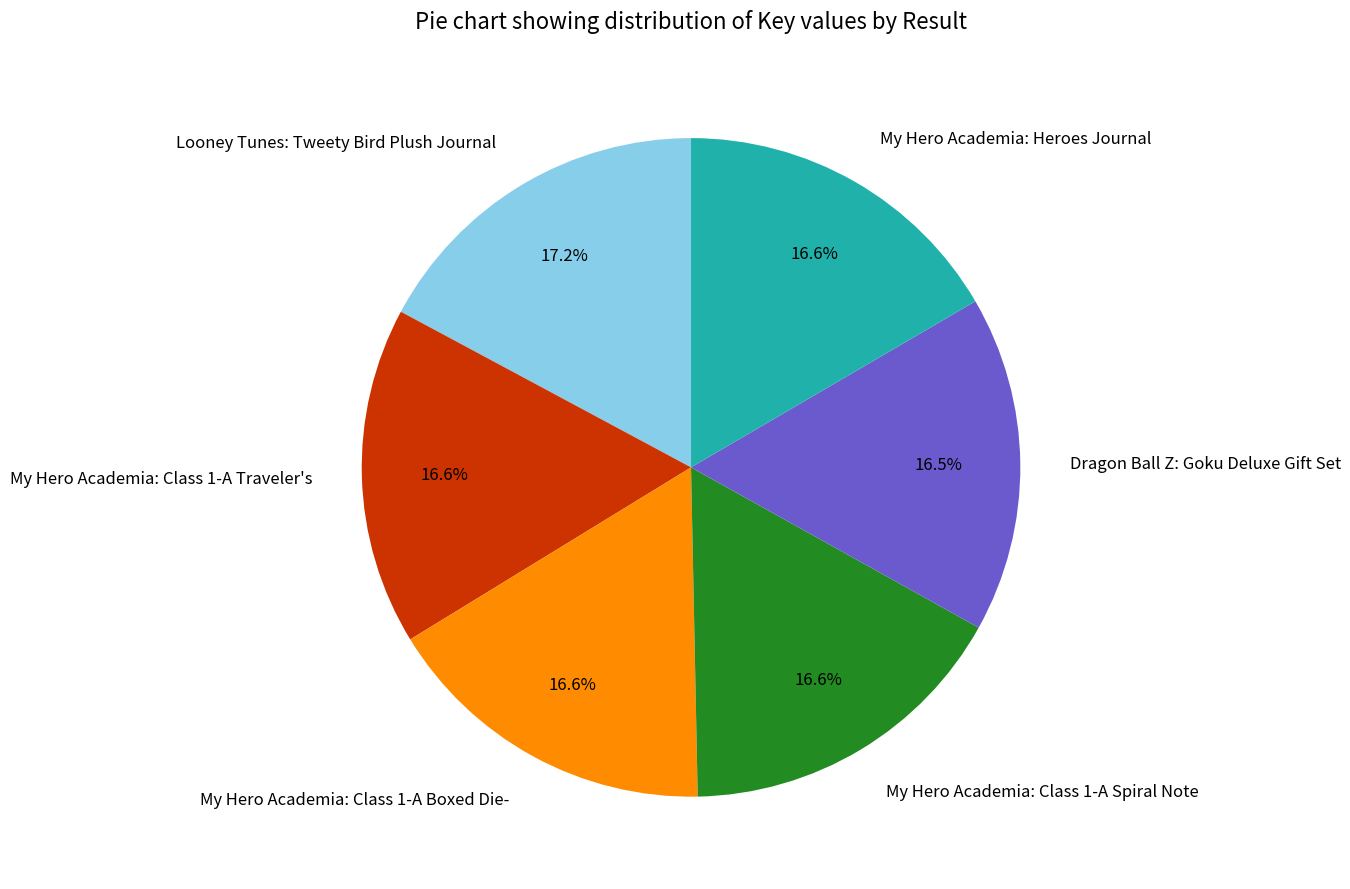

To the nearest percent, what is the difference between the largest and smallest slice percentages?

1%